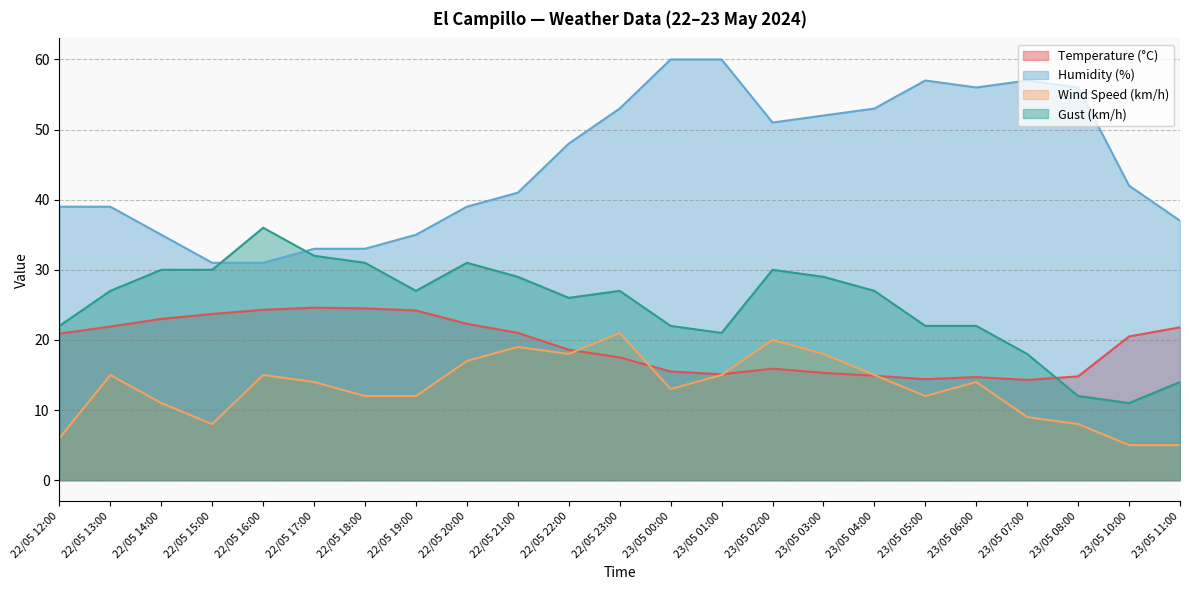

Which series ends up on top after the final intersection of Gust (km/h) and Temperature (°C)?

Temperature (°C)